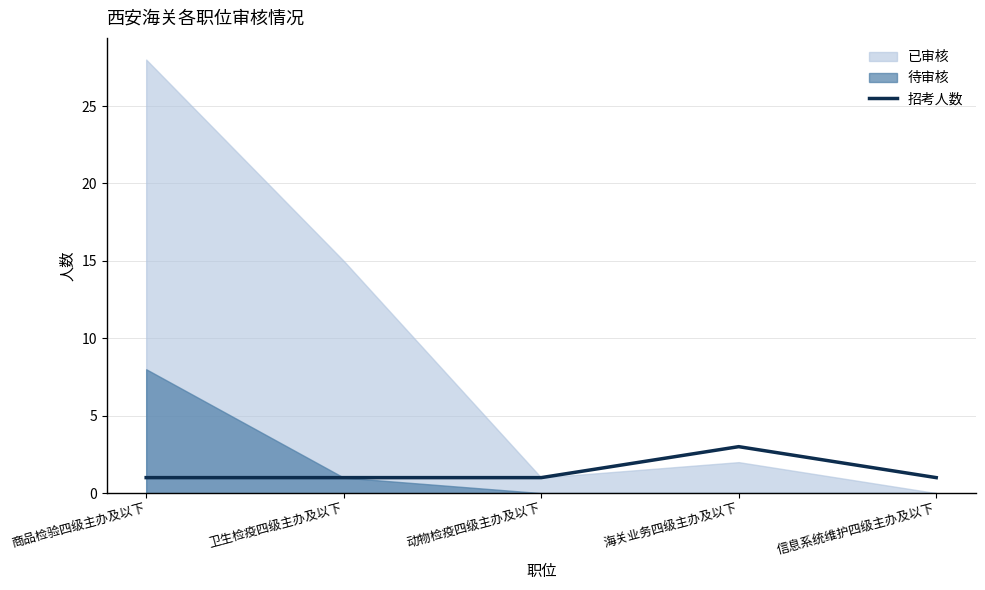

What is the change in value from 海关业务四级主办及以下 to 信息系统维护四级主办及以下?

-2